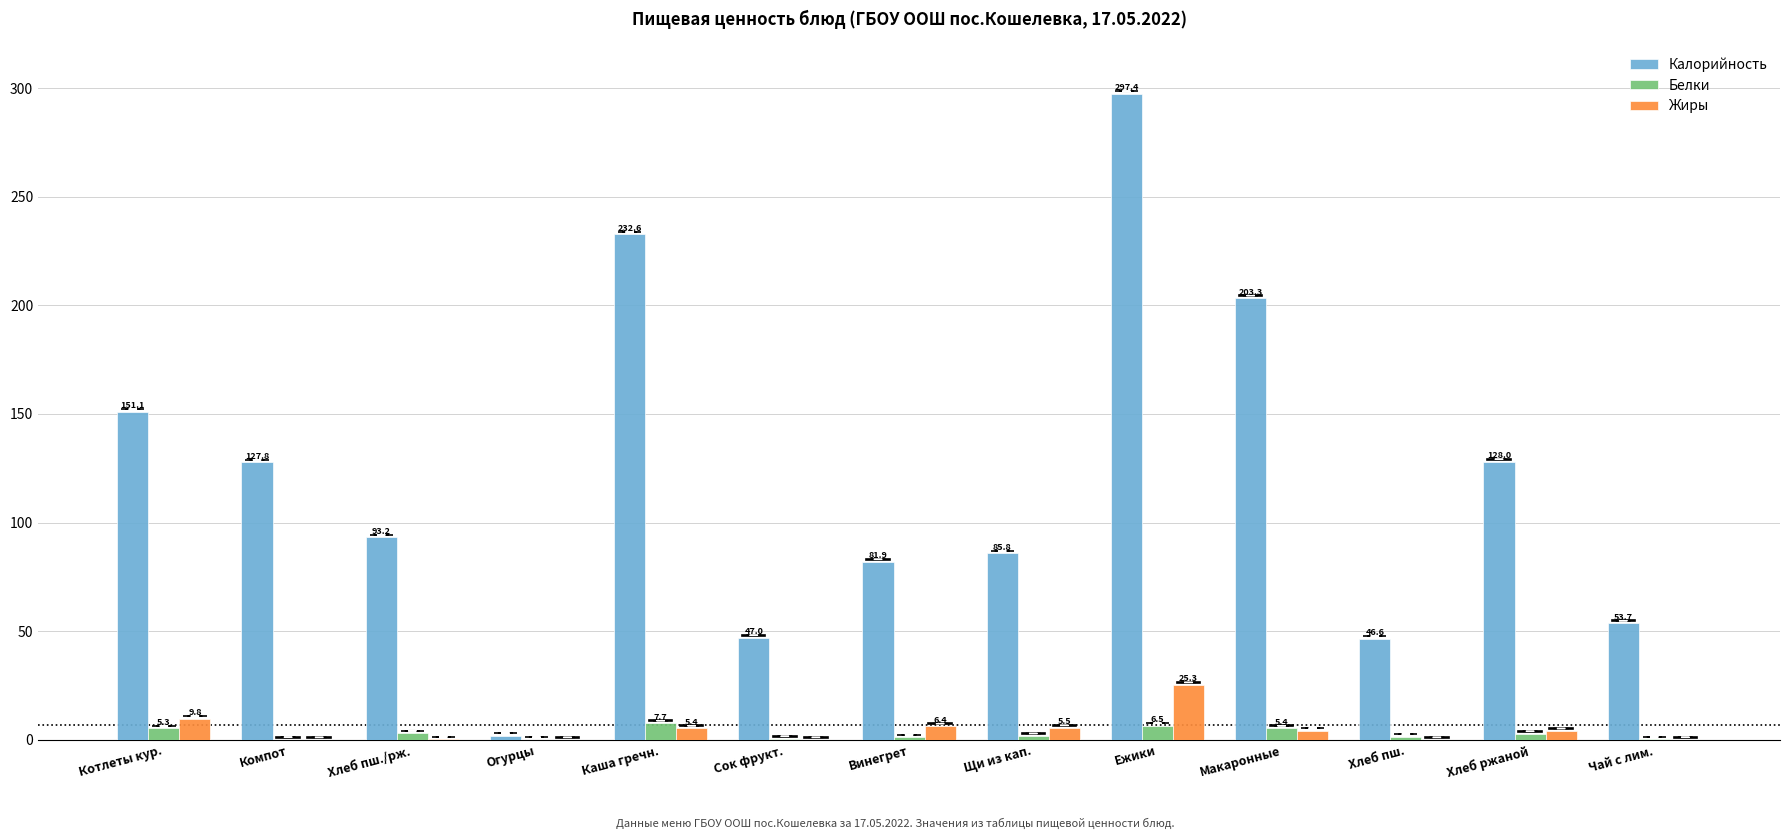

True or false: Жиры has a value of 0.0 at Компот.

True